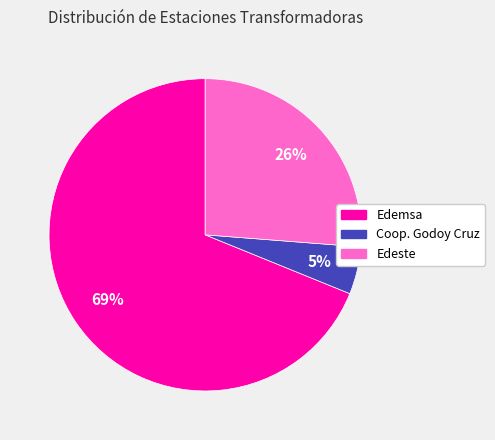

Is there any slice that represents more than half of the pie?

Yes